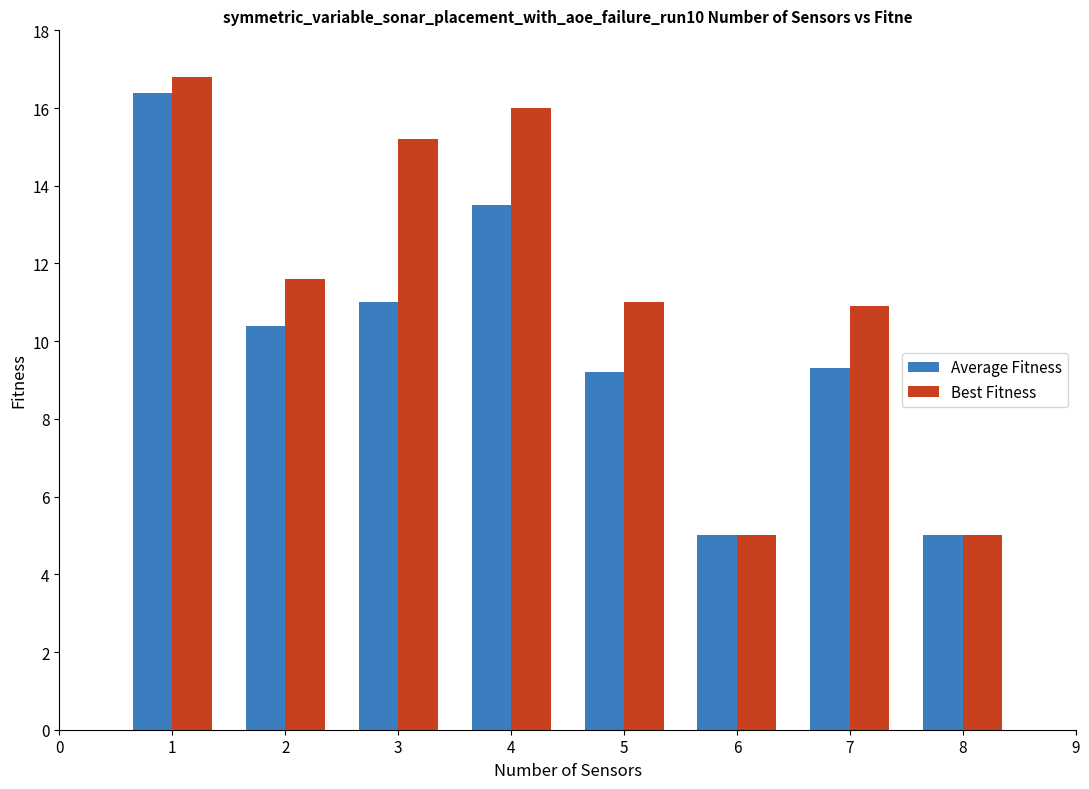

What is the value of the Best Fitness bar at the 6th from the left?

5.0